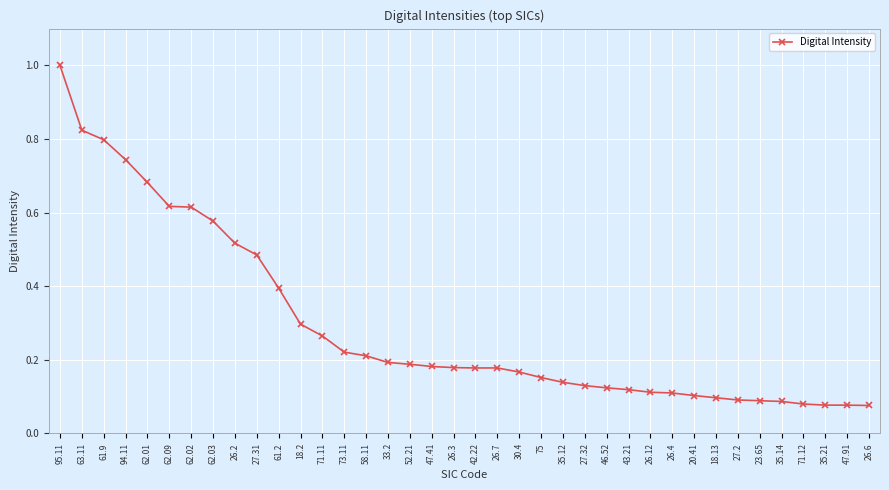

What is the difference between the maximum and second lowest values?

0.9